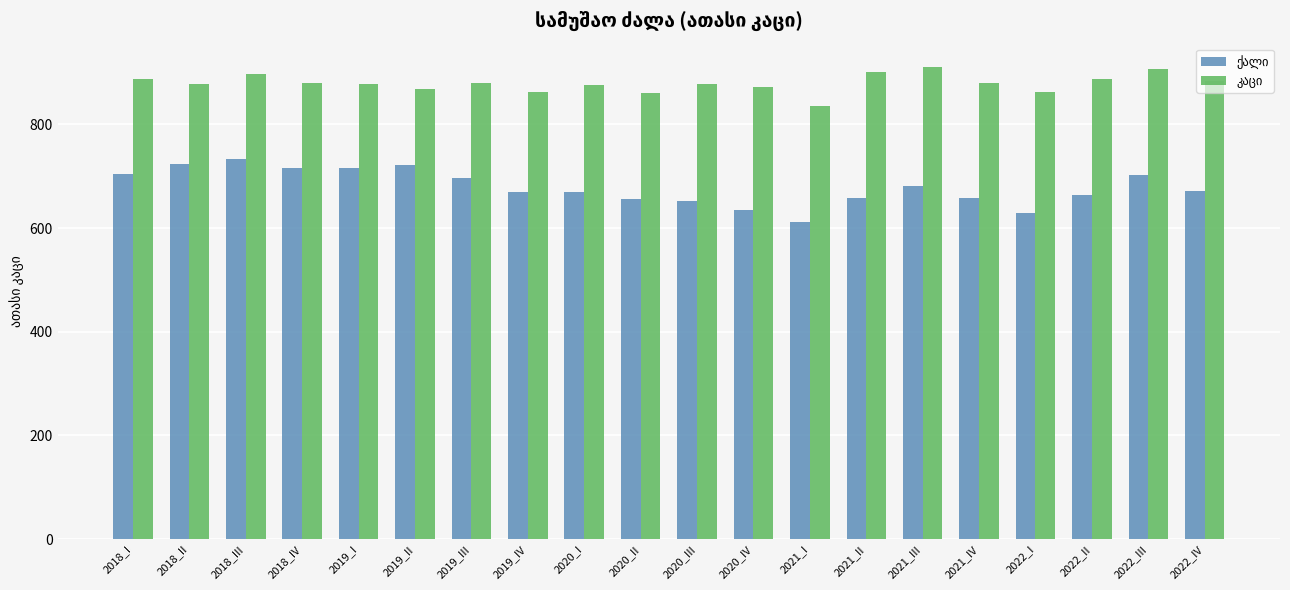

At which category is the sum across all series the highest?

2018_III